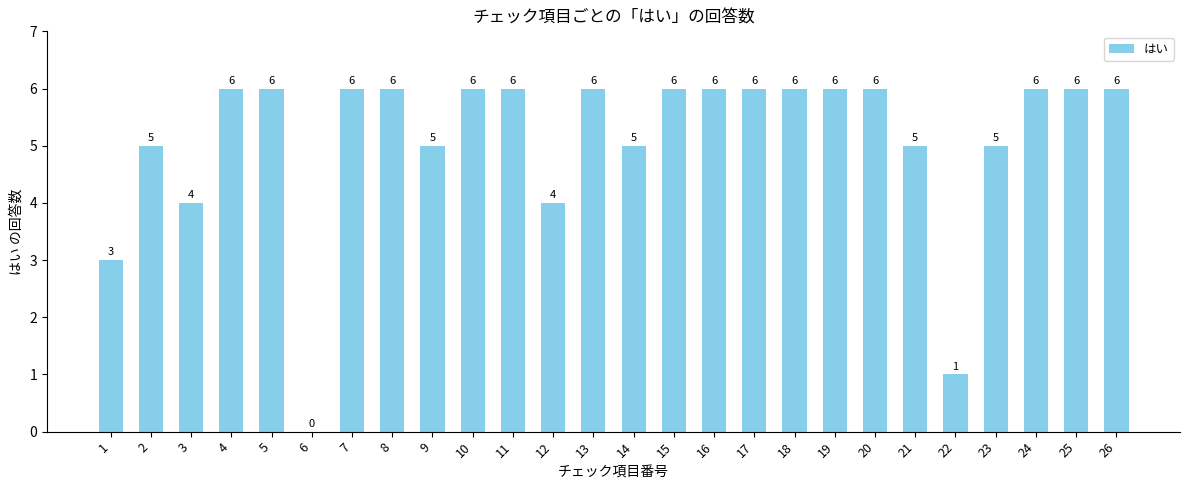

The value at 10 is 4. True or false?

False